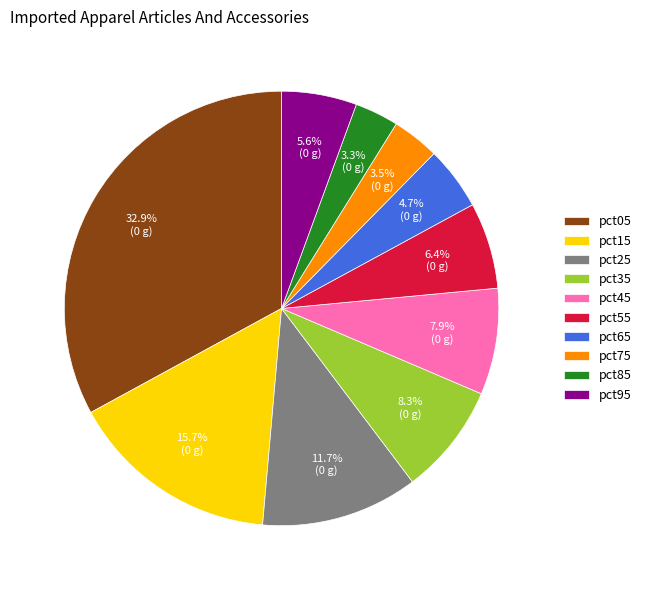

True or false: pct25 accounts for 21% of the total.

False